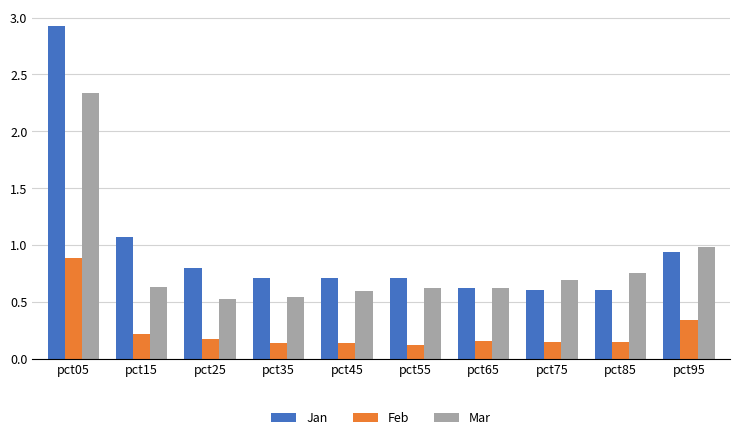

At which category does the chart reach its peak across all series?

pct05